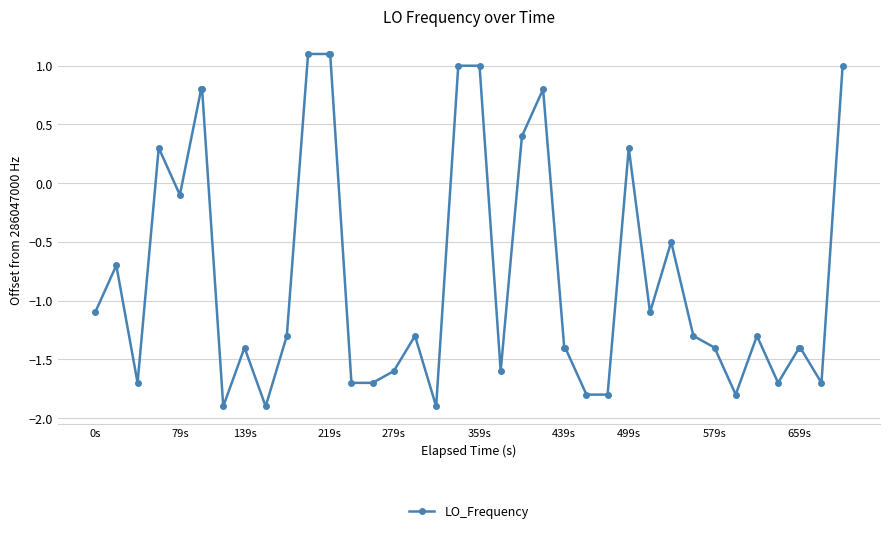

What is the difference between the maximum and minimum values?

3.0